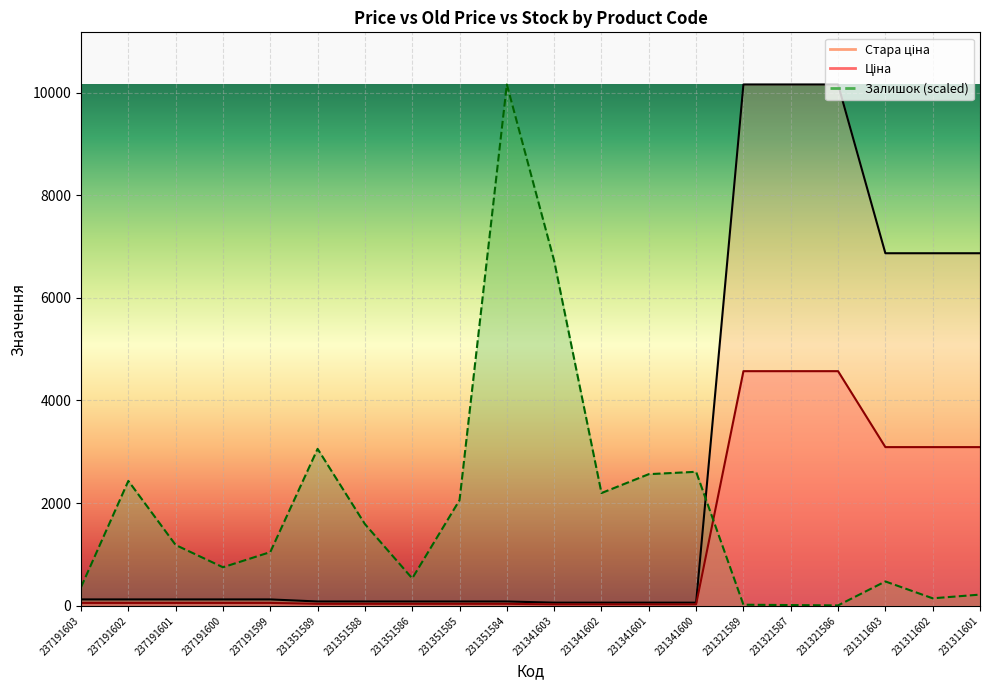

Reading left to right, list all the values displayed in this chart.

Ціна: 55.4	55.4	55.4	55.4	55.4	37.4	37.4	37.4	37.4	37.4	27.0	27.0	27.0	27.0	4571.4	4571.4	4571.4	3091.2	3091.2	3091.2
Стара ціна: 123.0	123.0	123.0	123.0	123.0	83.0	83.0	83.0	83.0	83.0	60.0	60.0	60.0	60.0	10158.6	10158.6	10158.6	6869.4	6869.4	6869.4
Залишок: 361.6	2432.8	1183.5	749.6	1045.4	3057.4	1591.2	532.6	2058.0	10158.6	6719.8	2196.1	2564.3	2610.3	19.7	13.2	6.6	473.4	144.7	217.0